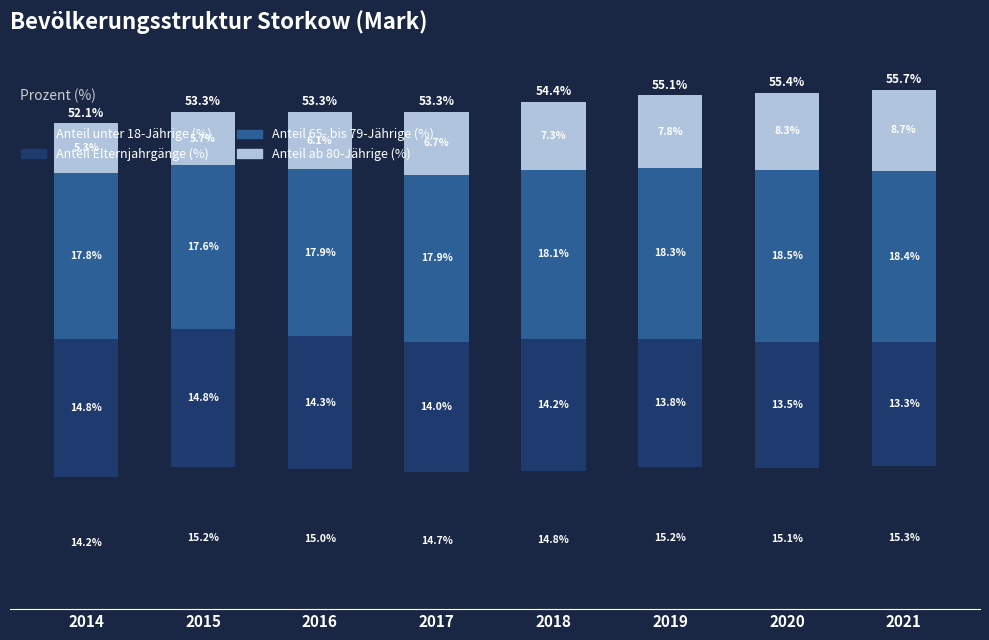

Between 2021 and 2017, which is larger?

2021